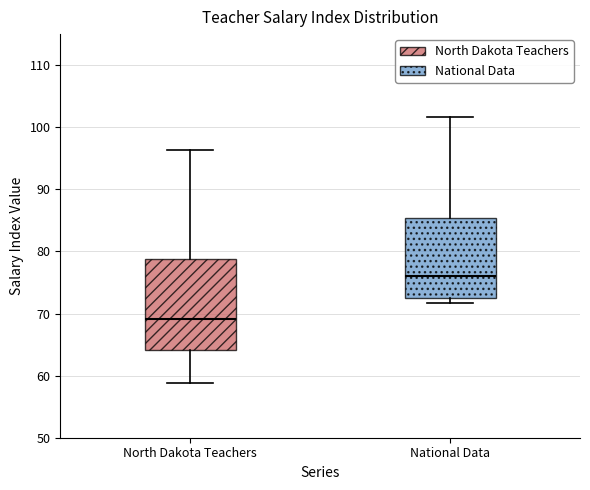

Which box has the lowest median line?

North Dakota Teachers